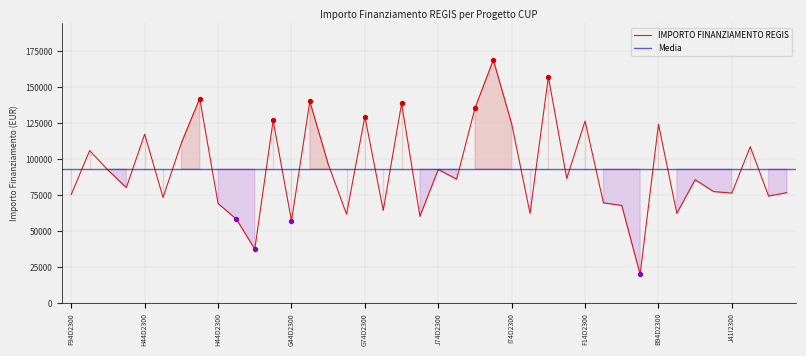

What is the change in value from F84D23006540006 to G74D23005780006?

+71260.6